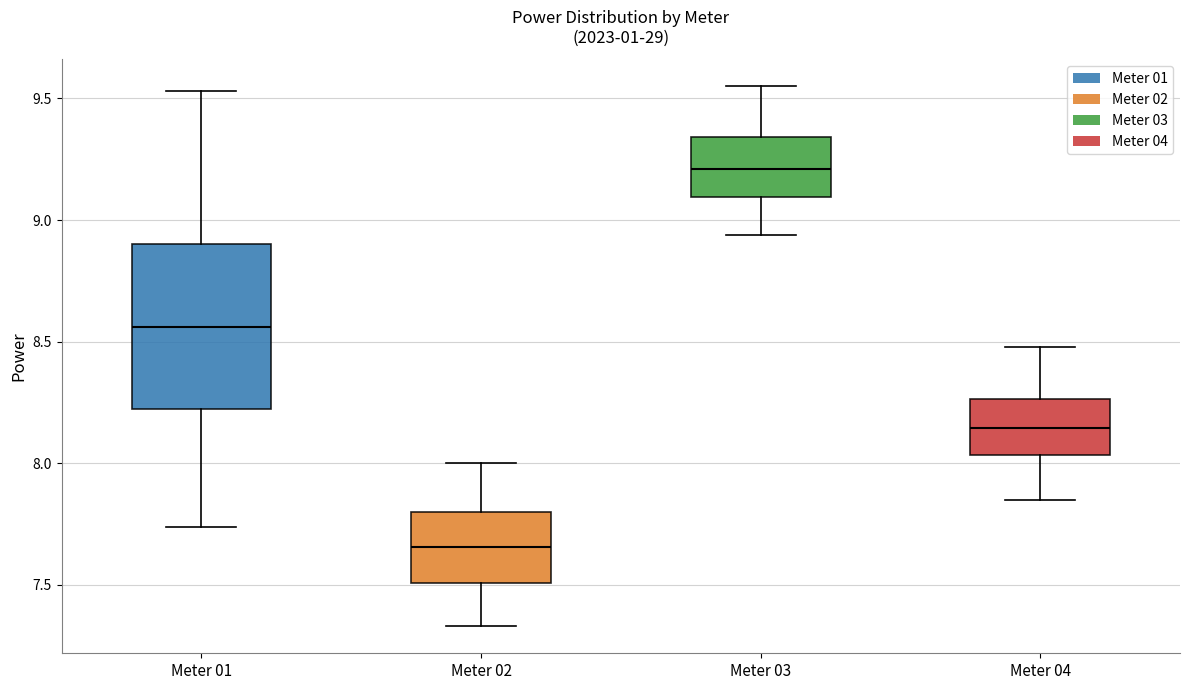

Reading left to right, read every box against the y-axis: the position of its median line, the range the box covers, and the ends of its whiskers. The values are not printed on the chart, so give them approximately, as read against the axis.

Meter 01: median 8.55, box 8.20 to 8.90, whiskers 7.75 to 9.55
Meter 02: median 7.65, box 7.50 to 7.80, whiskers 7.35 to 8.00
Meter 03: median 9.20, box 9.10 to 9.35, whiskers 8.95 to 9.55
Meter 04: median 8.15, box 8.05 to 8.25, whiskers 7.85 to 8.50